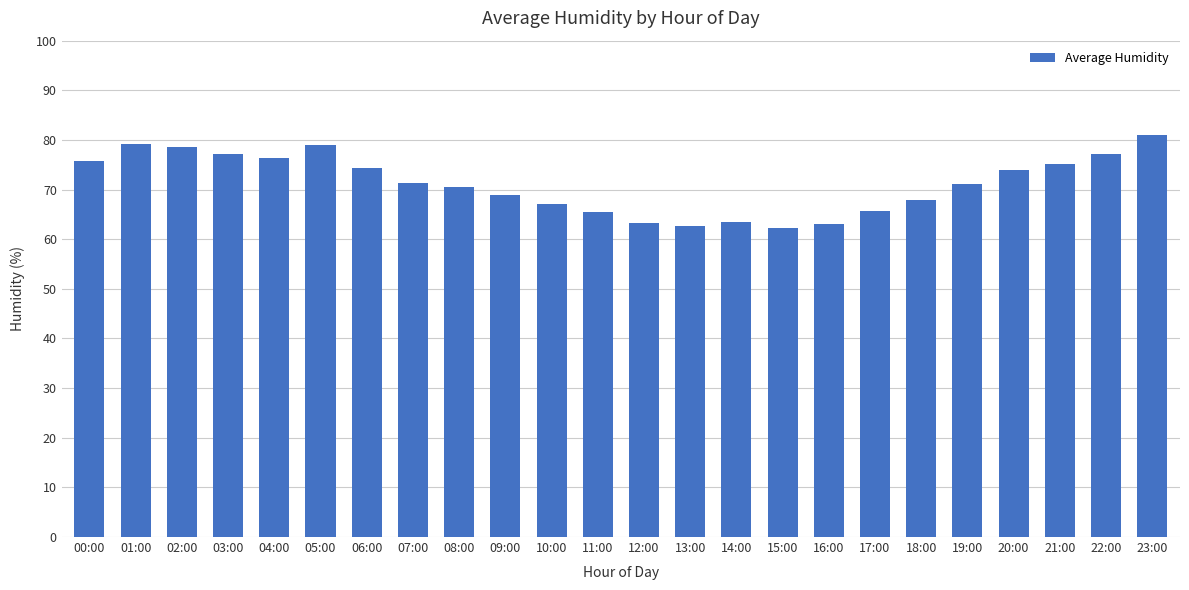

How many distinct data groups are displayed?

1